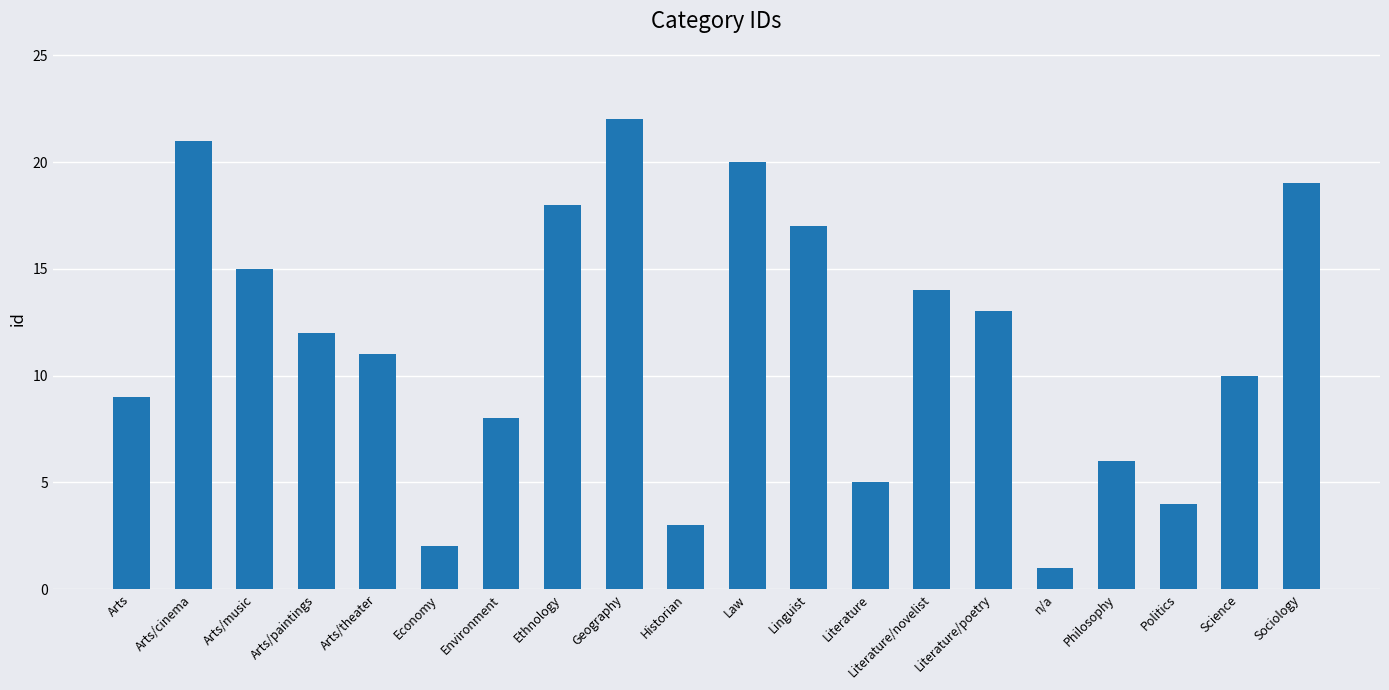

What is the greatest value displayed?

22